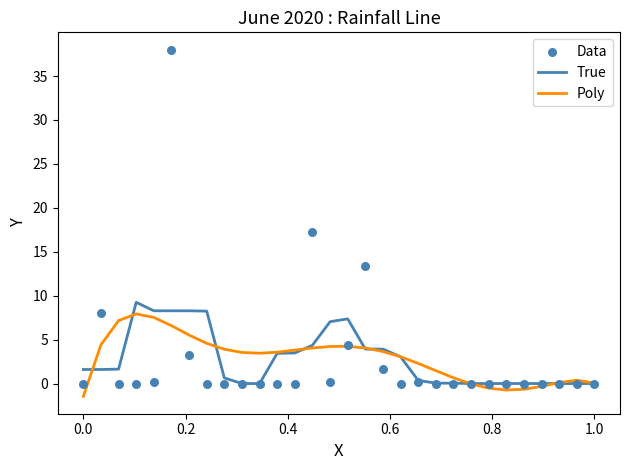

At how many categories does at least one series exceed 31?

1